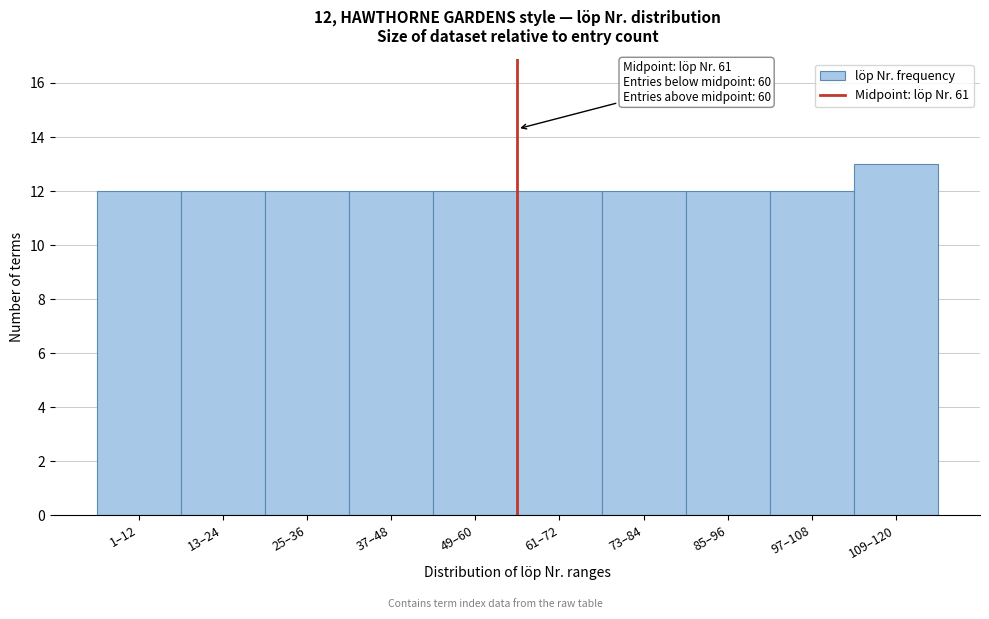

Reading left to right, extract all data points from this chart.

12	12	12	12	12	12	12	12	12	13